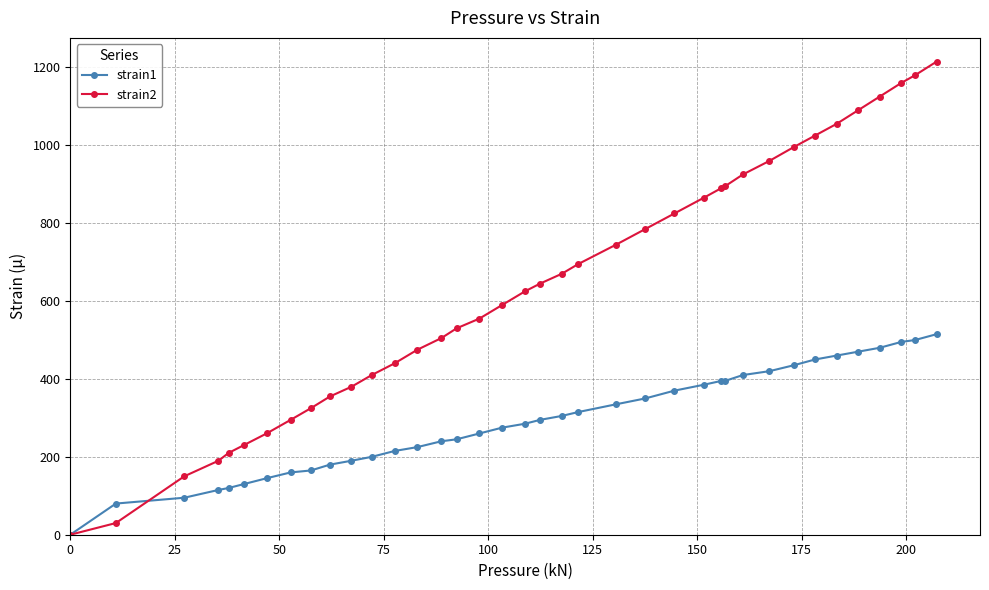

What are all the series names shown in the legend?

strain1, strain2